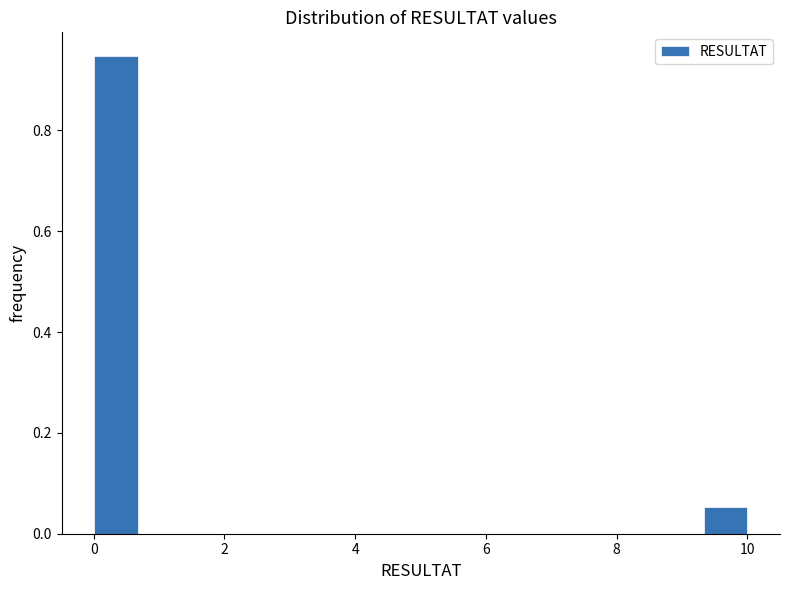

Around what value on the x-axis is the tallest bar? Give the approximate position of its centre, as read against the axis.

0.4